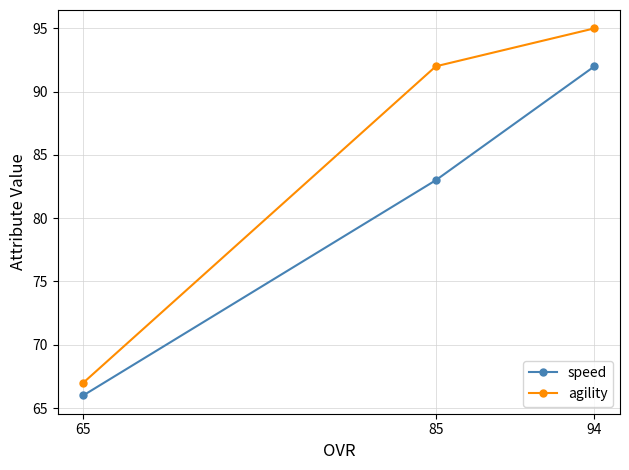

True or false: speed has a value of 95 at 65.

False